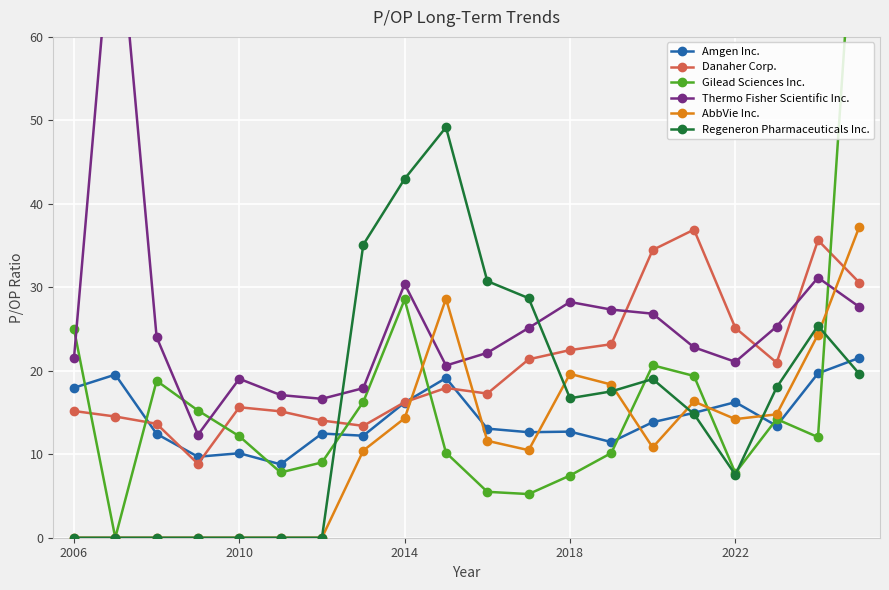

True or false: AbbVie Inc. has more than 2 points higher than both neighbors.

True